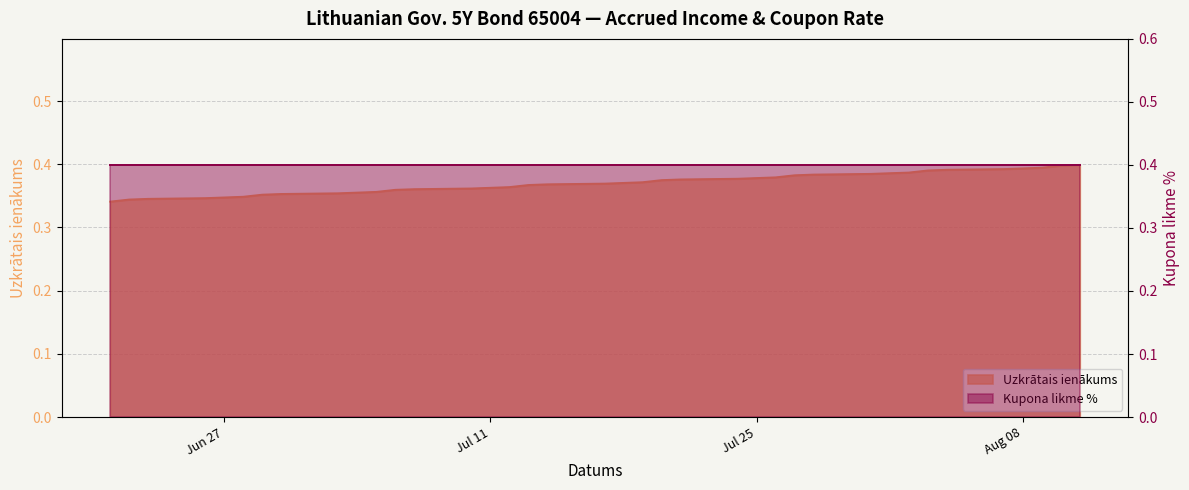

What is the value of the 8th point from the left?

0.4